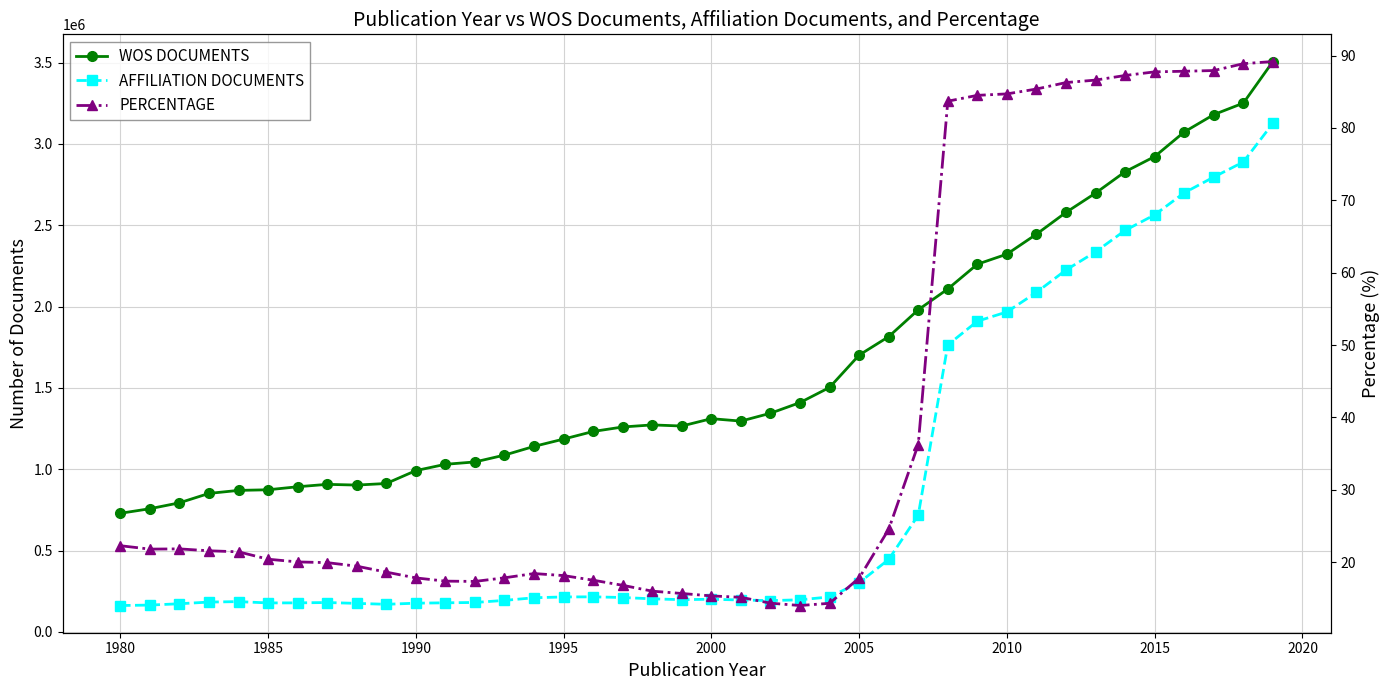

The value of WOS DOCUMENTS at 18 is 1680196.7. True or false?

False